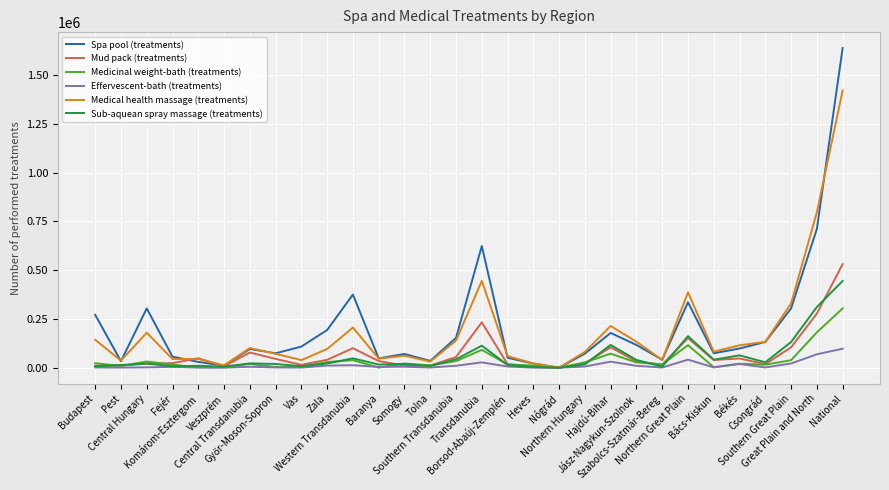

Which series has the largest range (max minus min)?

Spa pool (treatments)